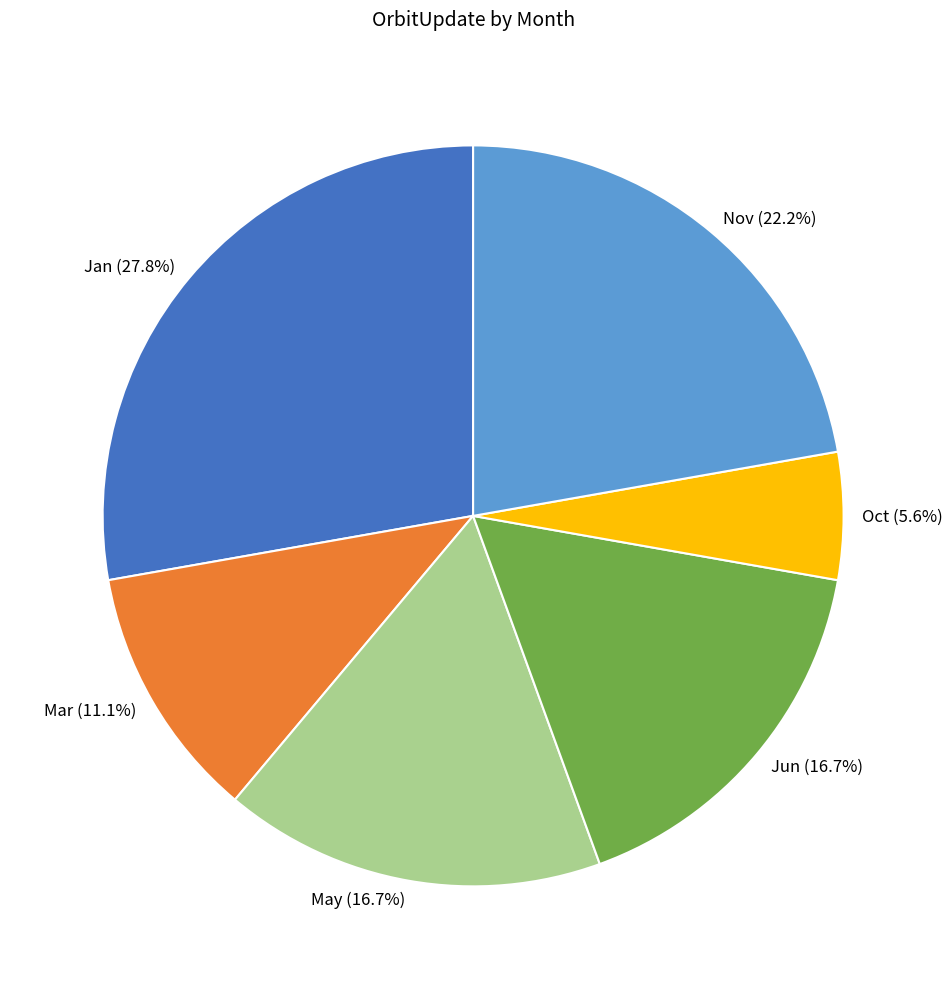

Count the number of slices in the pie.

6